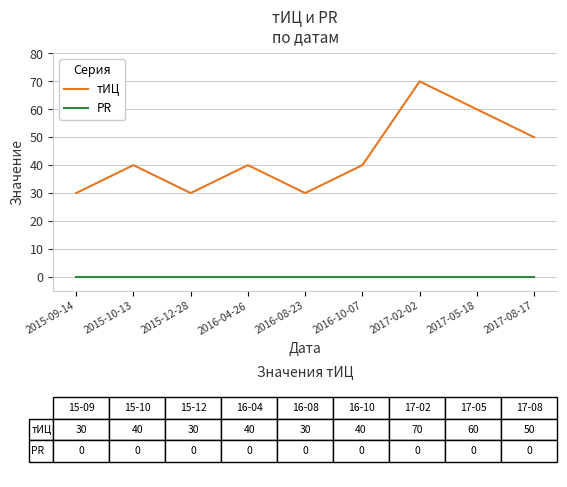

List the series in order of their peak value, highest first.

тИЦ, PR